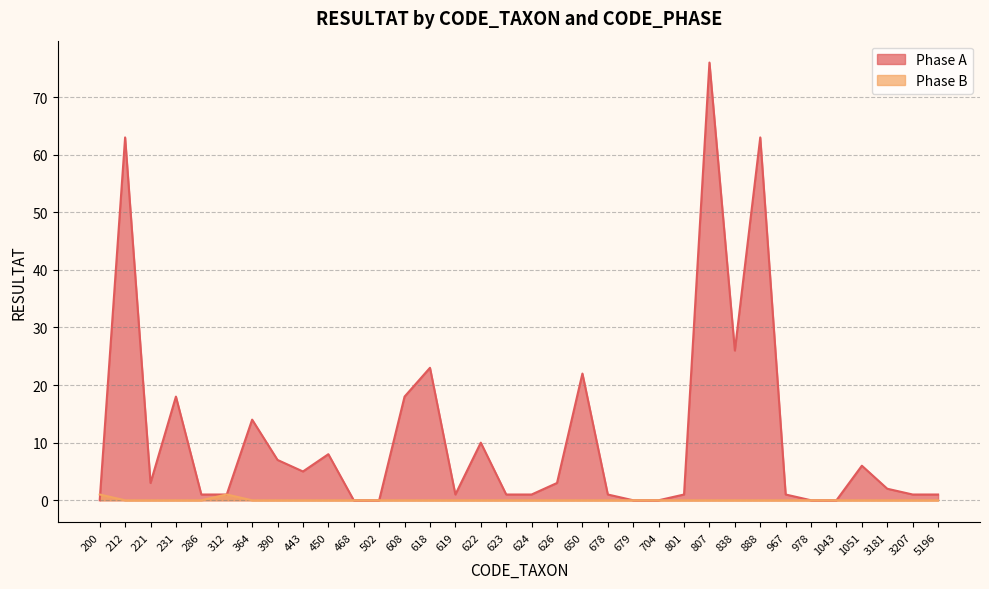

Which category has the lowest value in the Phase A series?

200